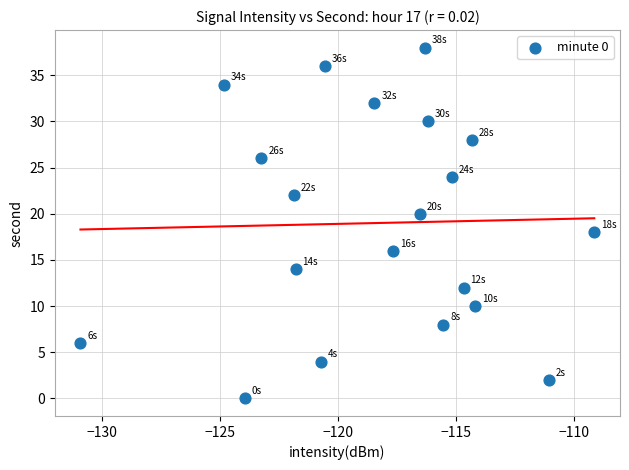

What is the range of Y values (max minus min)?

38